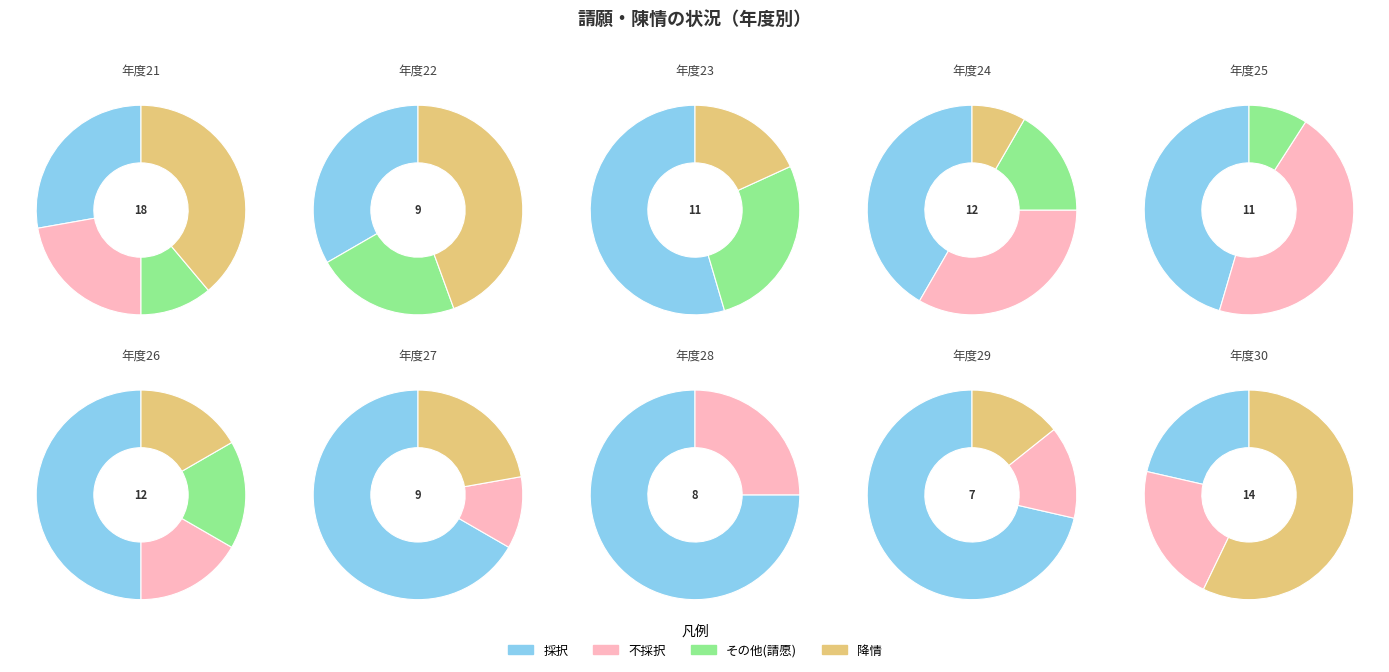

Count the number of slices in the pie.

10